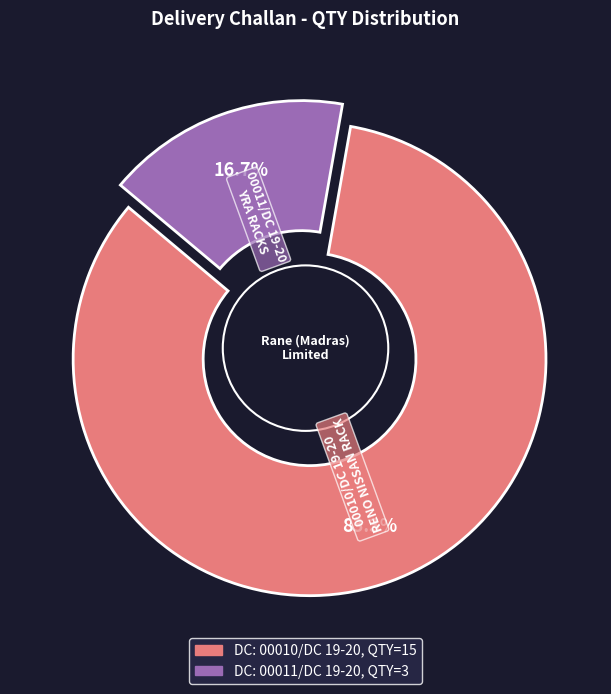

Which category has the biggest portion of the pie?

00010/DC 19-20
RENO NISSAN RACK